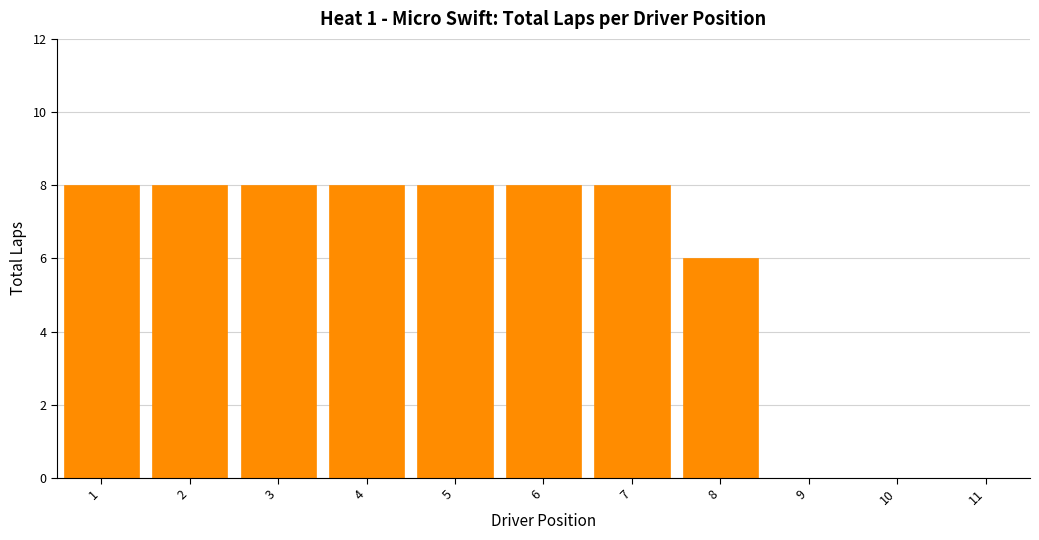

Reading right to left, what are all the values shown in this chart?

11=0	10=0	9=0	8=6	7=8	6=8	5=8	4=8	3=8	2=8	1=8